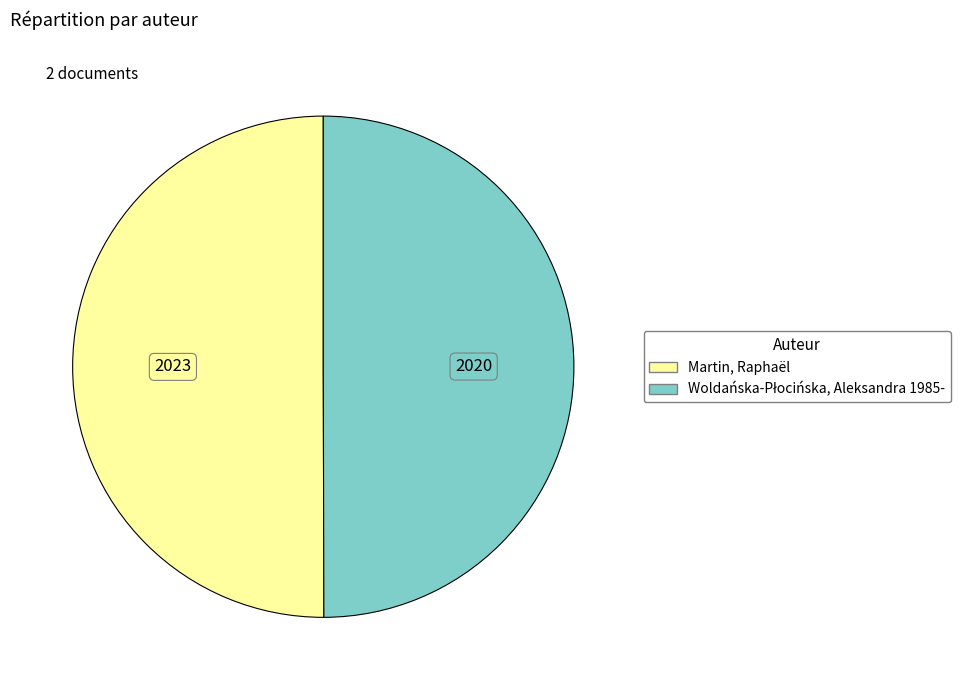

The Martin, Raphaël slice represents 64% of the pie. True or false?

False